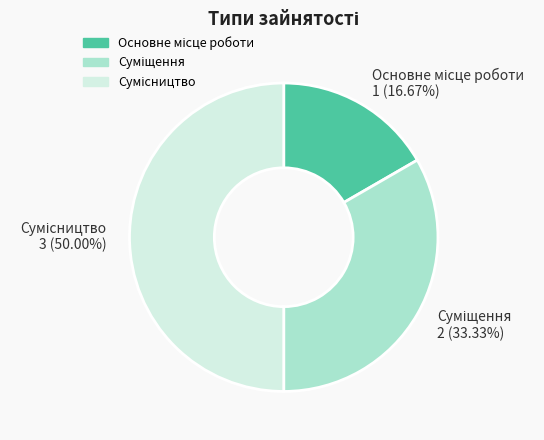

Which slice is the largest?

Сумісництво